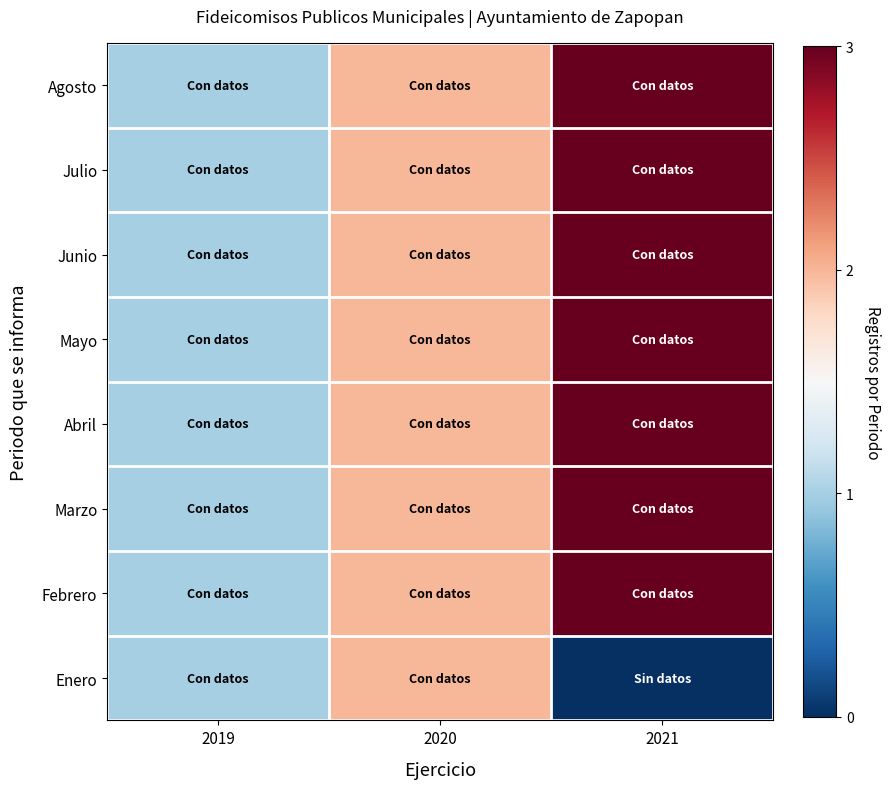

Which label corresponds to the smallest value in the chart?

2021